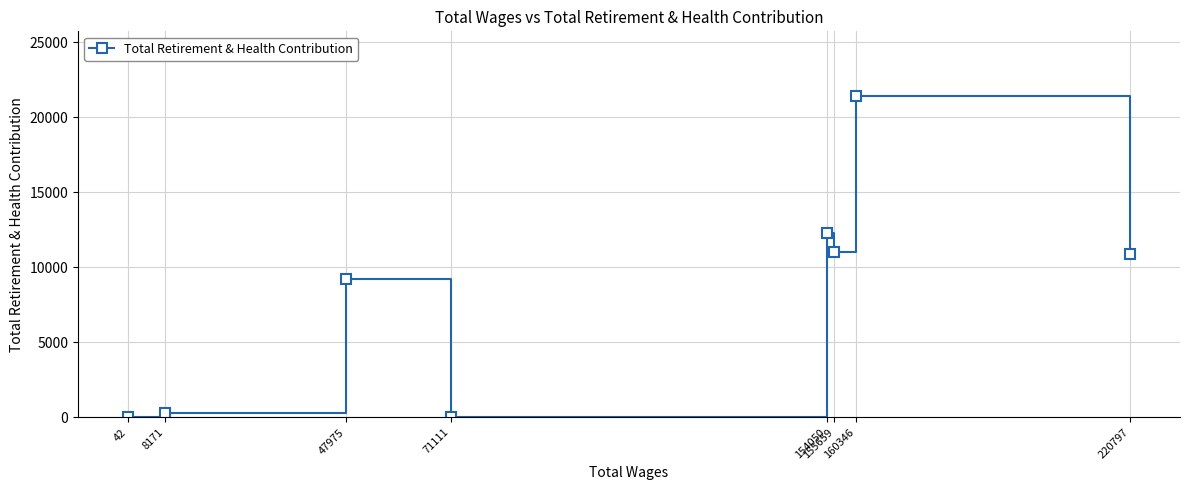

How many data points are less than 10888?

4